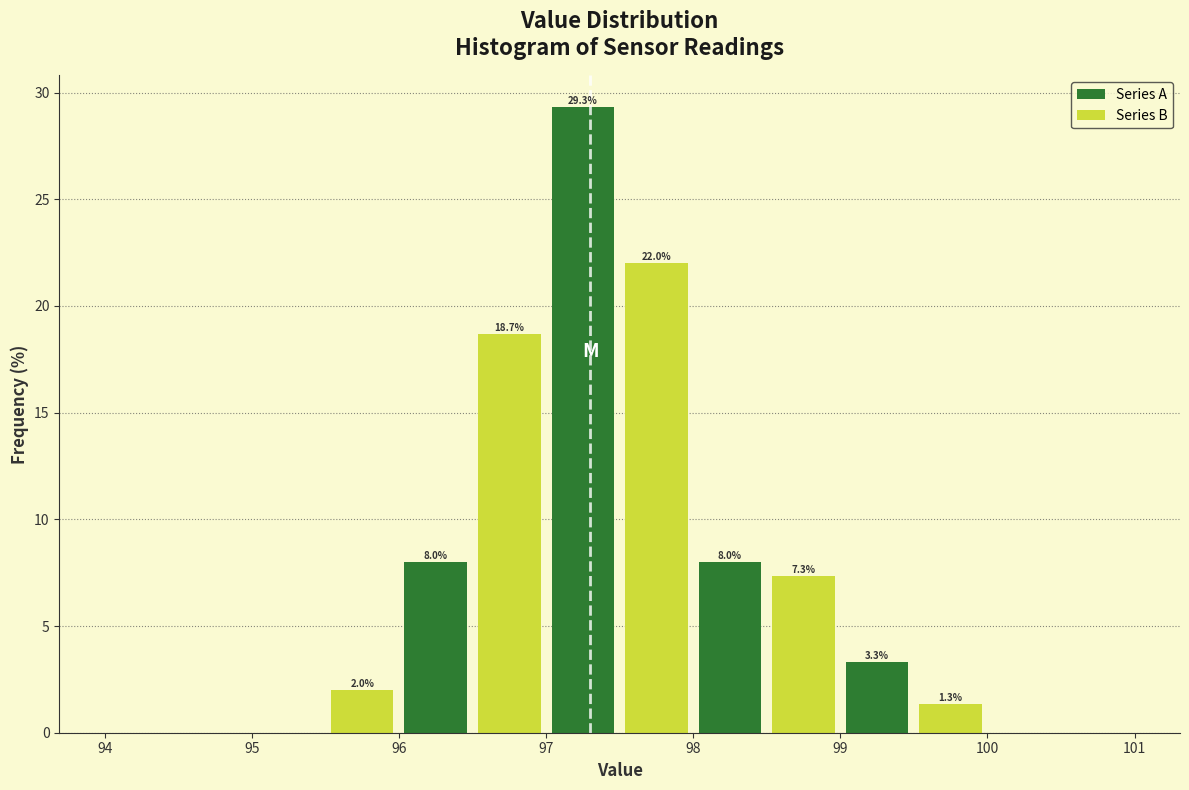

Which range on the x-axis has the tallest bar?

97.0 to 97.5